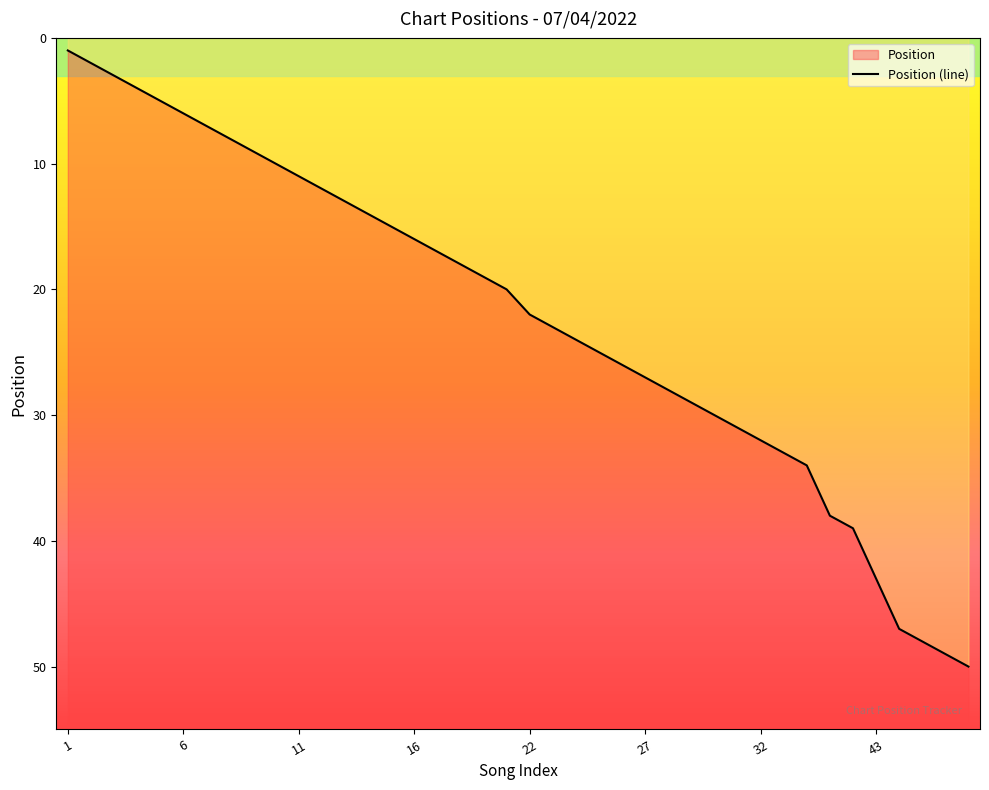

Reading left to right, transcribe all the data shown in this chart.

1	2	3	4	5	6	7	8	9	10	11	12	13	14	15	16	17	18	19	20	22	23	24	25	26	27	28	29	30	31	32	33	34	38	39	43	47	48	49	50